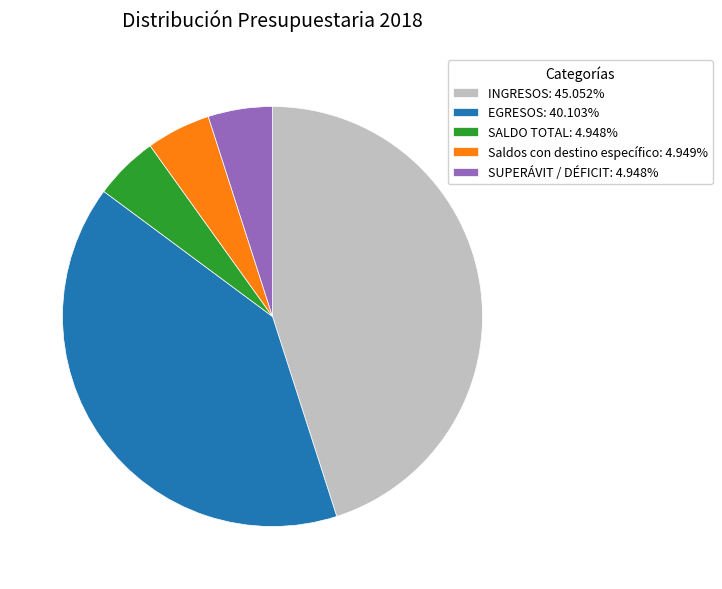

How many segments does this pie chart have?

5